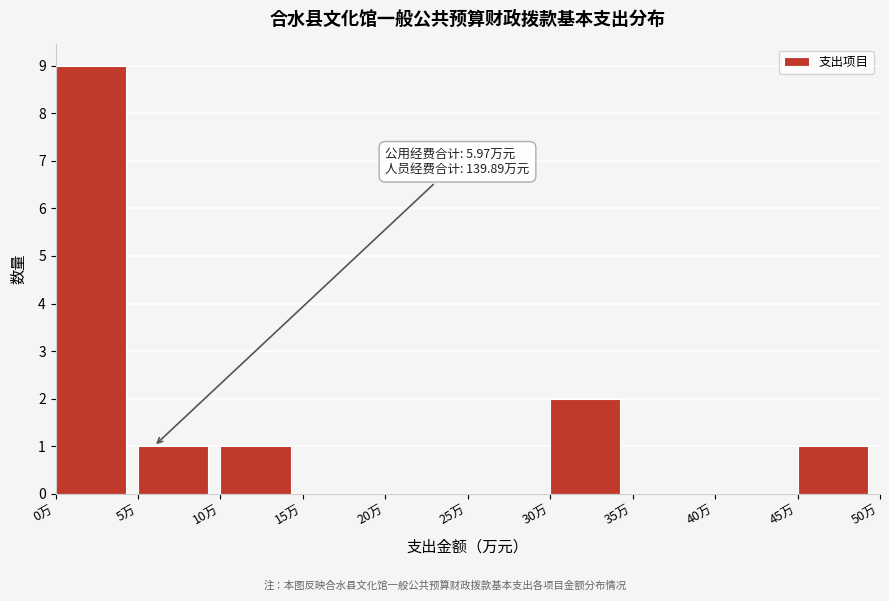

Which range on the x-axis has the tallest bar?

0 to 5